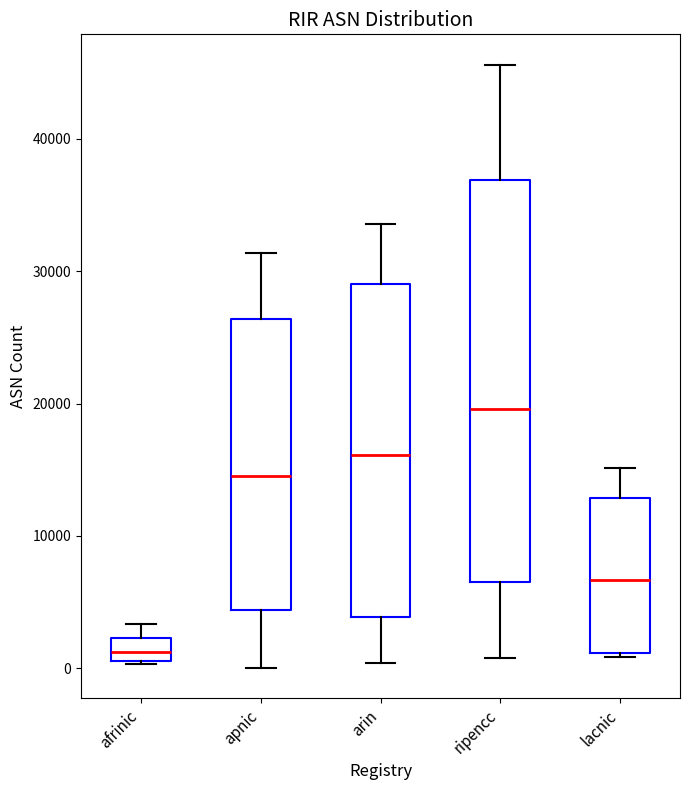

Which box's median line is the highest?

ripencc